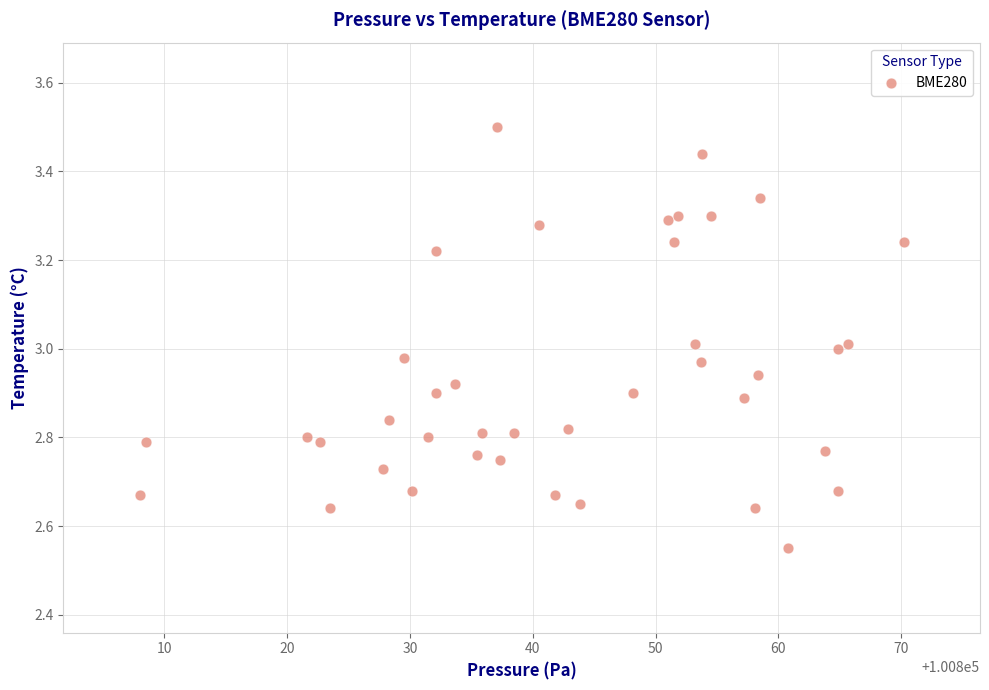

What is the range of X values (max minus min)?

62.2